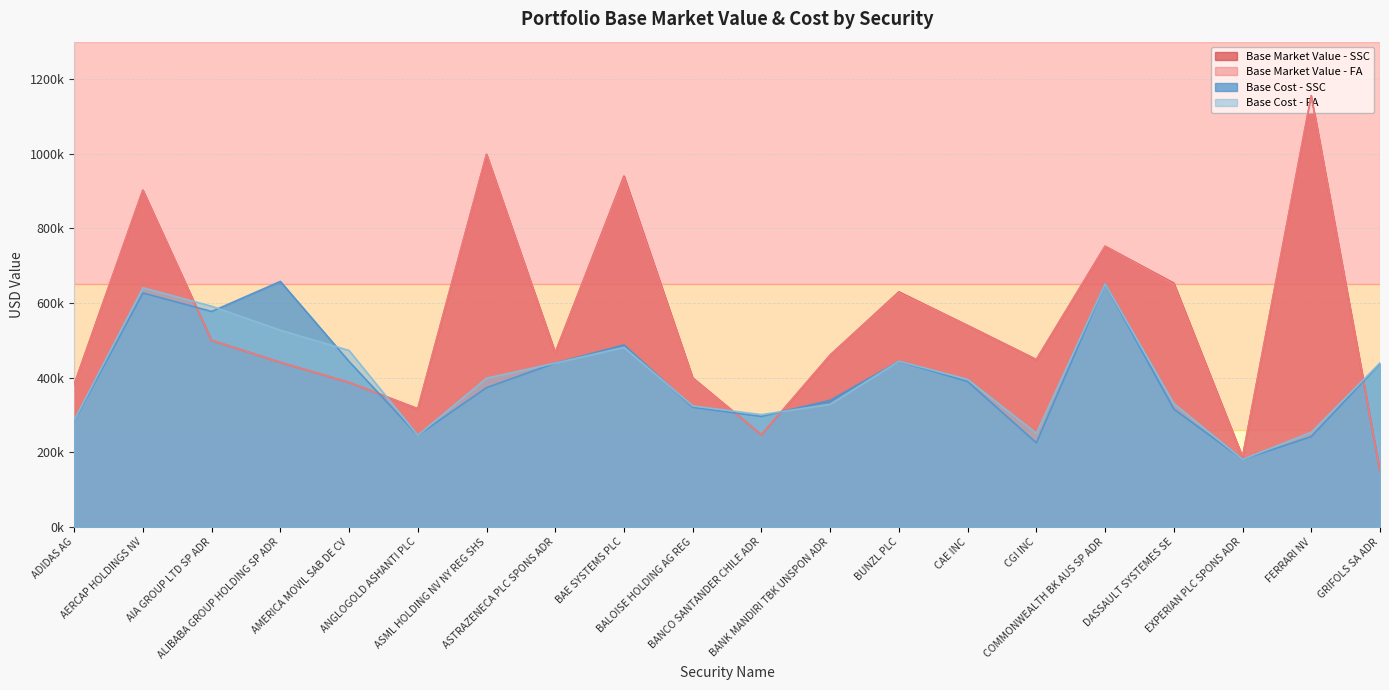

What is the minimum value for Base Cost - SSC?

181005.5